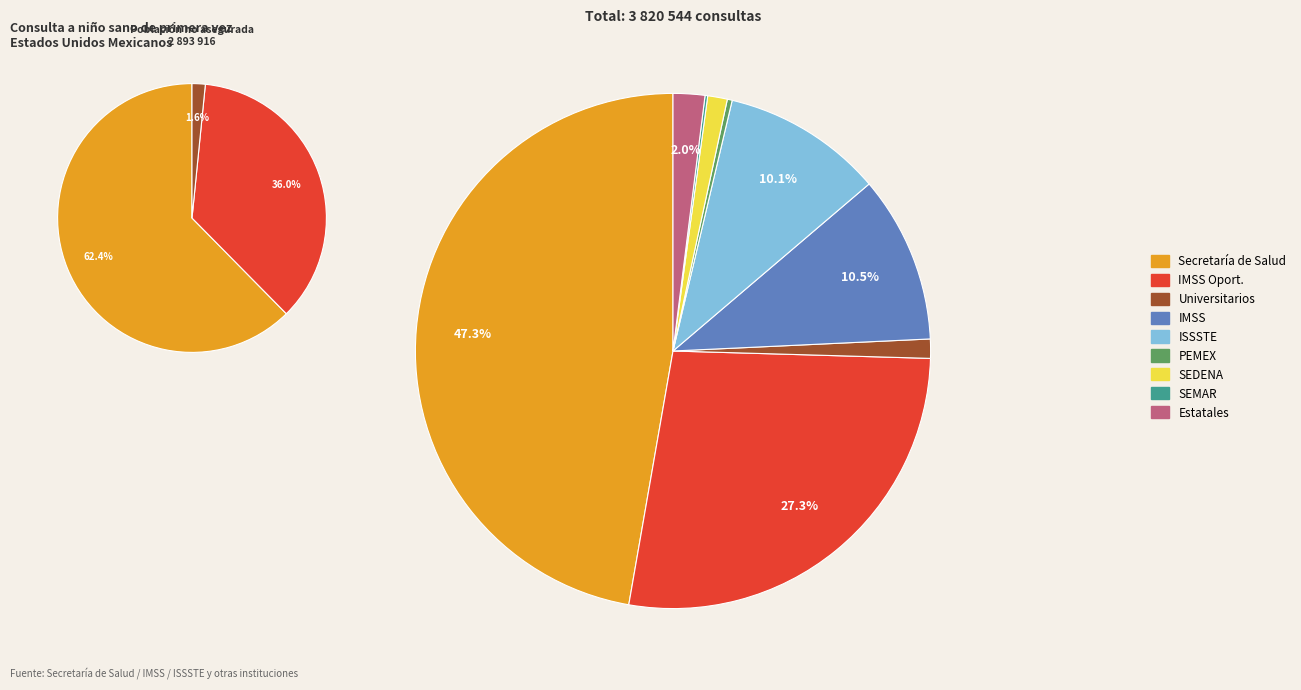

To the nearest percent, what percentage of the pie is SEDENA?

1%